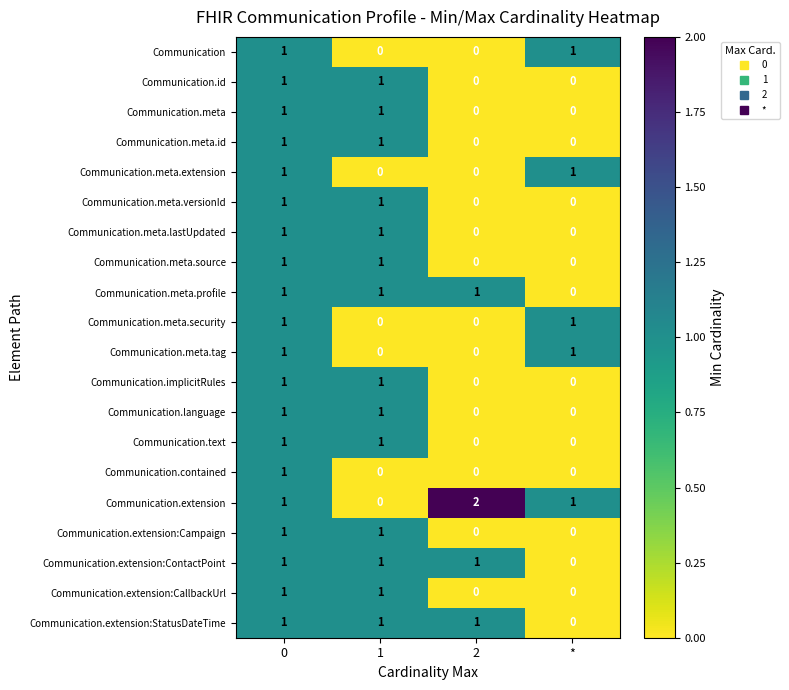

The value of Communication.meta.security at * is 1. True or false?

True